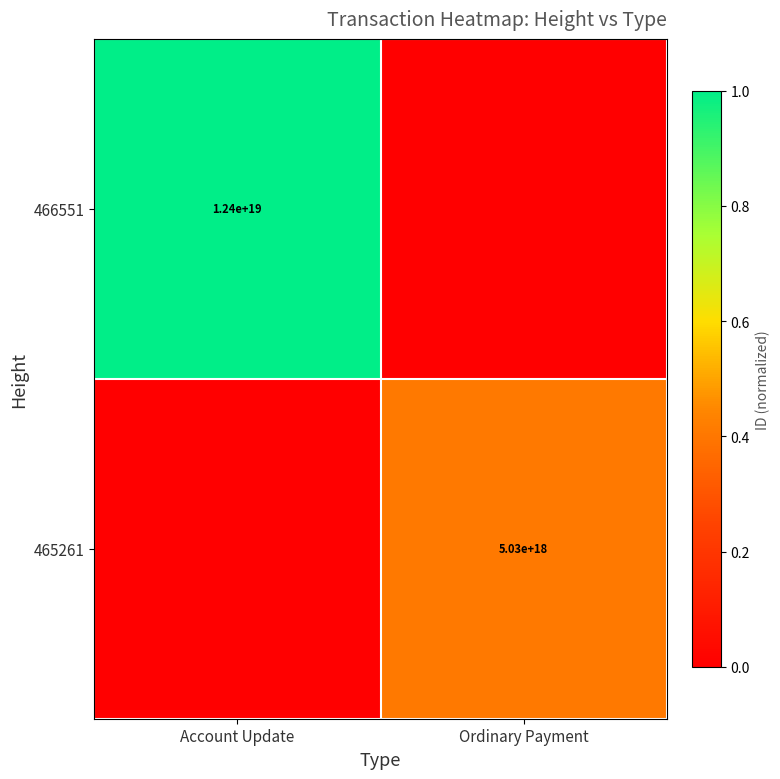

Is the value of 465261 at Ordinary Payment greater than the value of 466551 at Account Update?

No